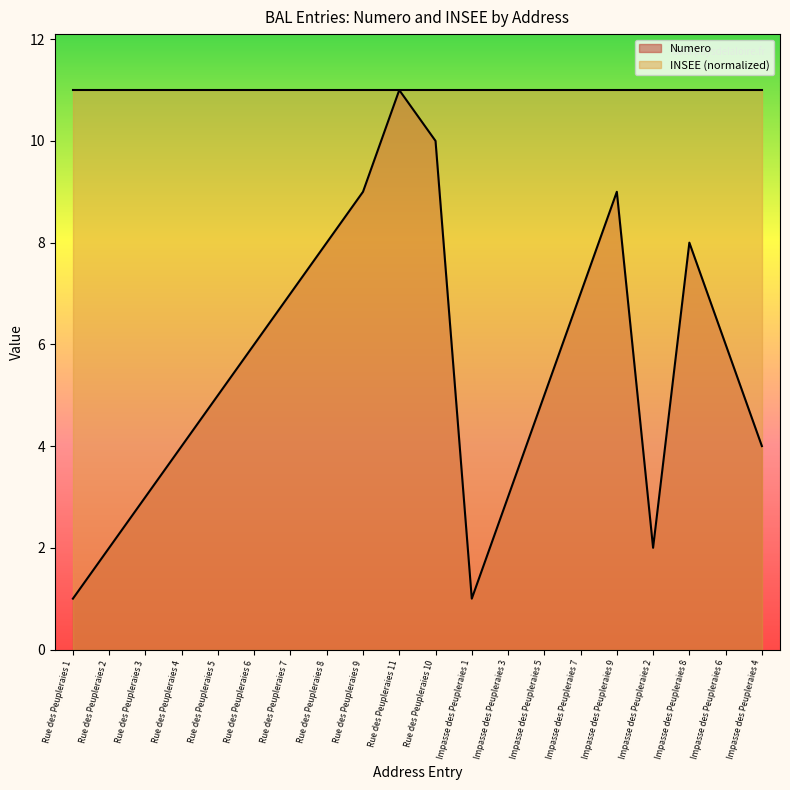

How many values are between 3 and 8?

12